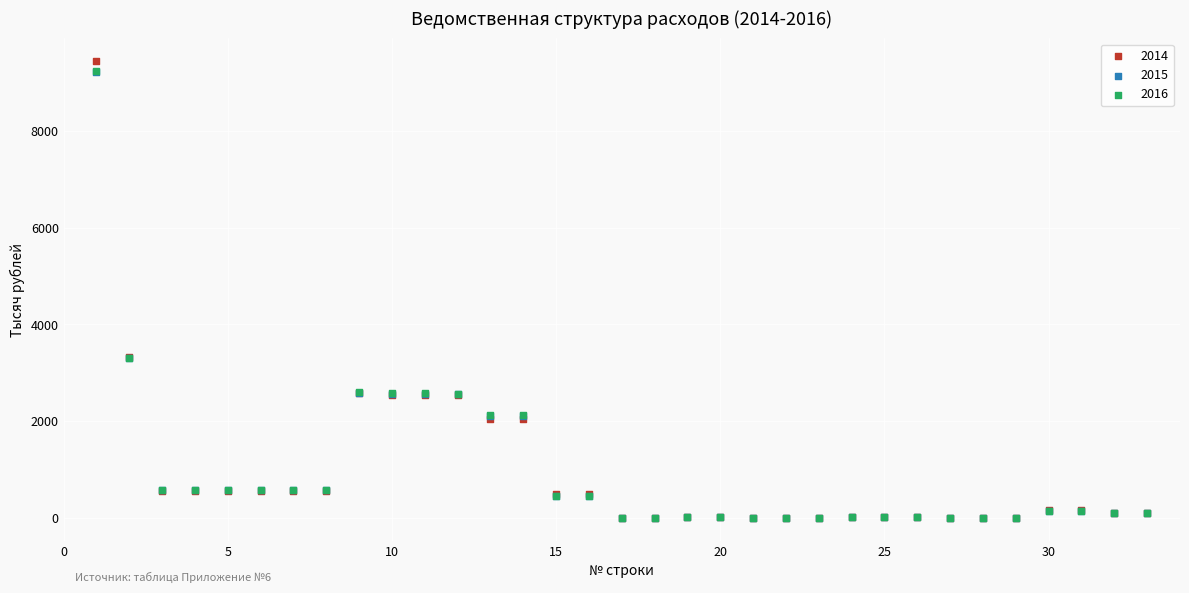

What are all the series names shown in the legend?

2014, 2015, 2016